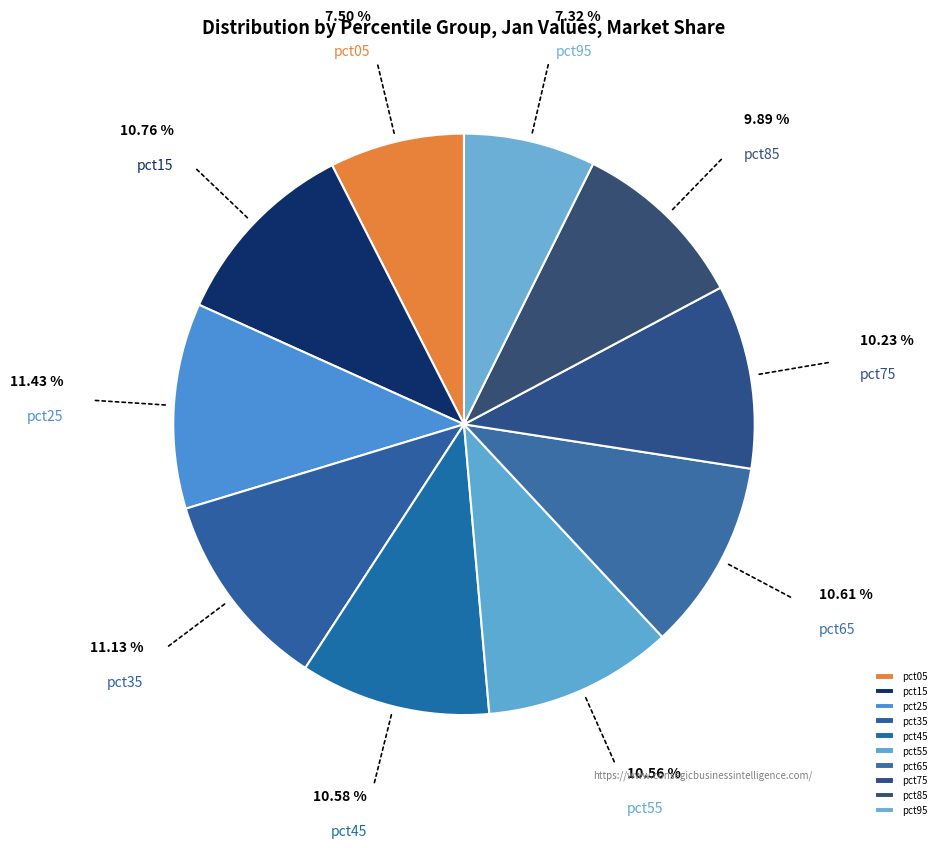

How many slices are in this pie chart?

10